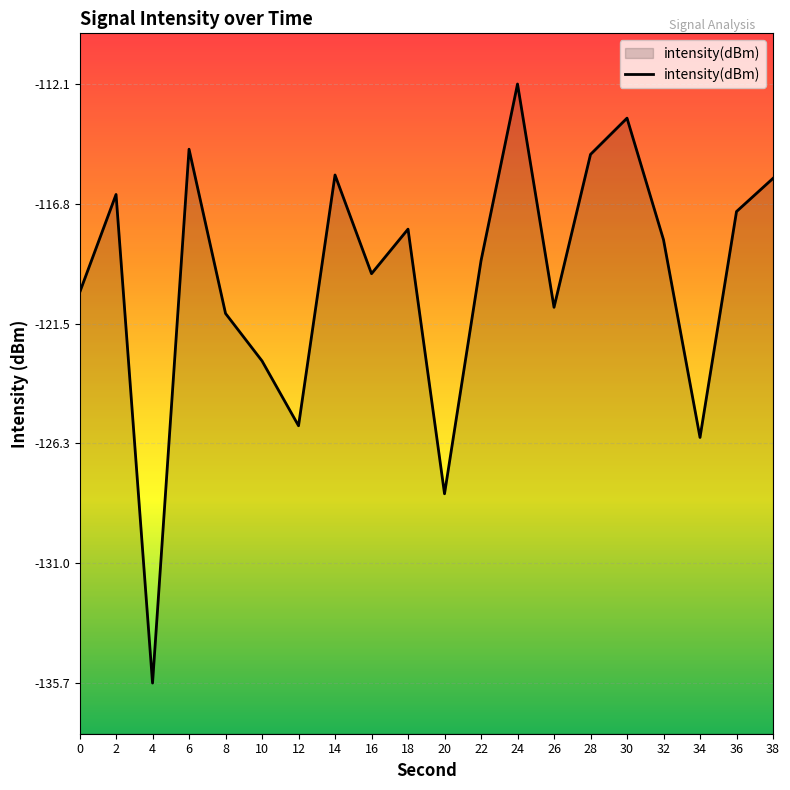

Which label corresponds to the largest value in the chart?

24